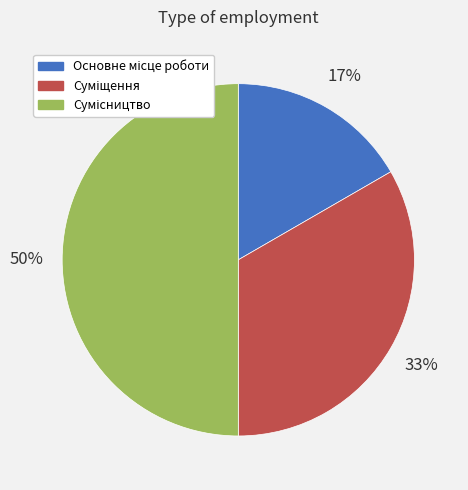

To the nearest percent, what is the average slice percentage?

33%